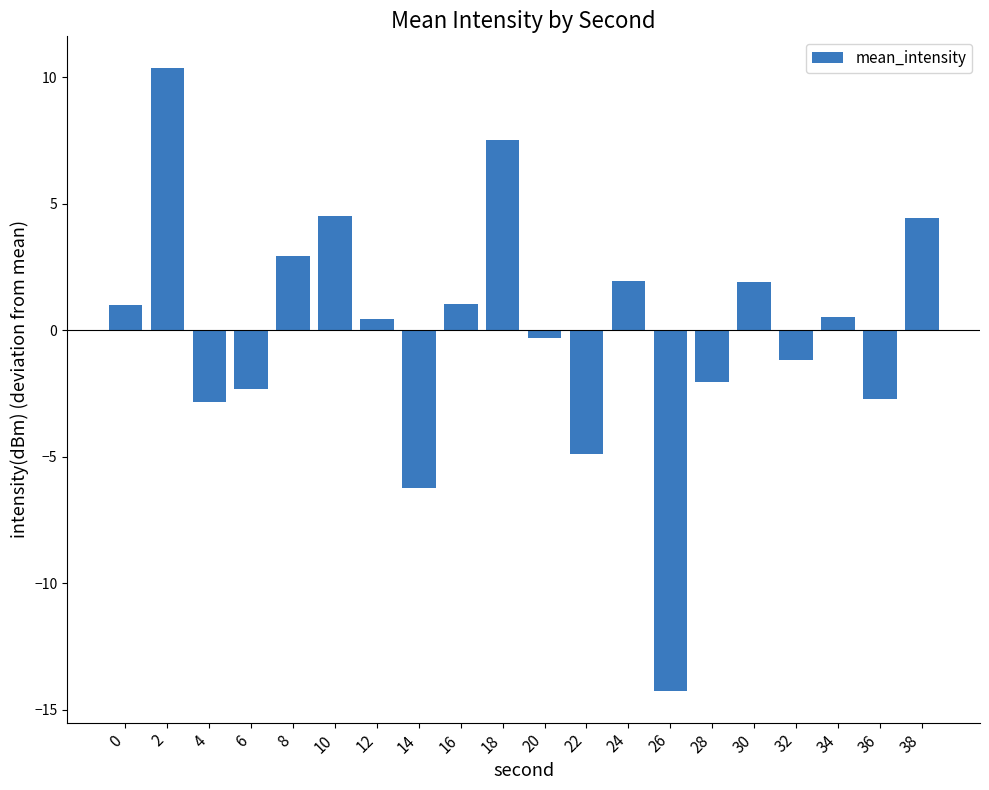

Is it true that the value at 12 is 0.4?

True